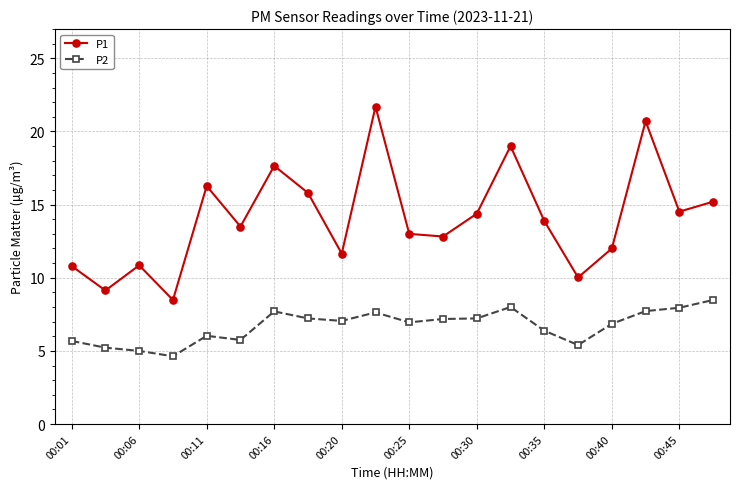

How many lines are shown in the chart?

2